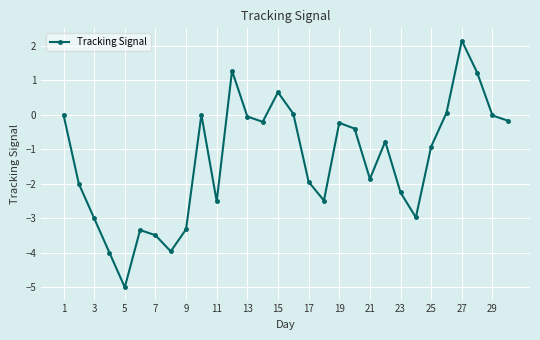

What is the difference between the maximum and second lowest values?

6.1